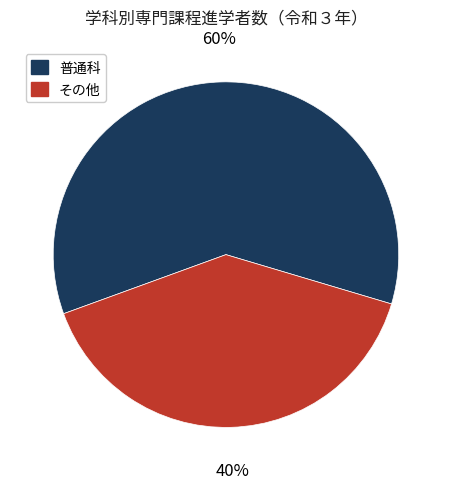

To the nearest percent, what is the average slice percentage?

50%